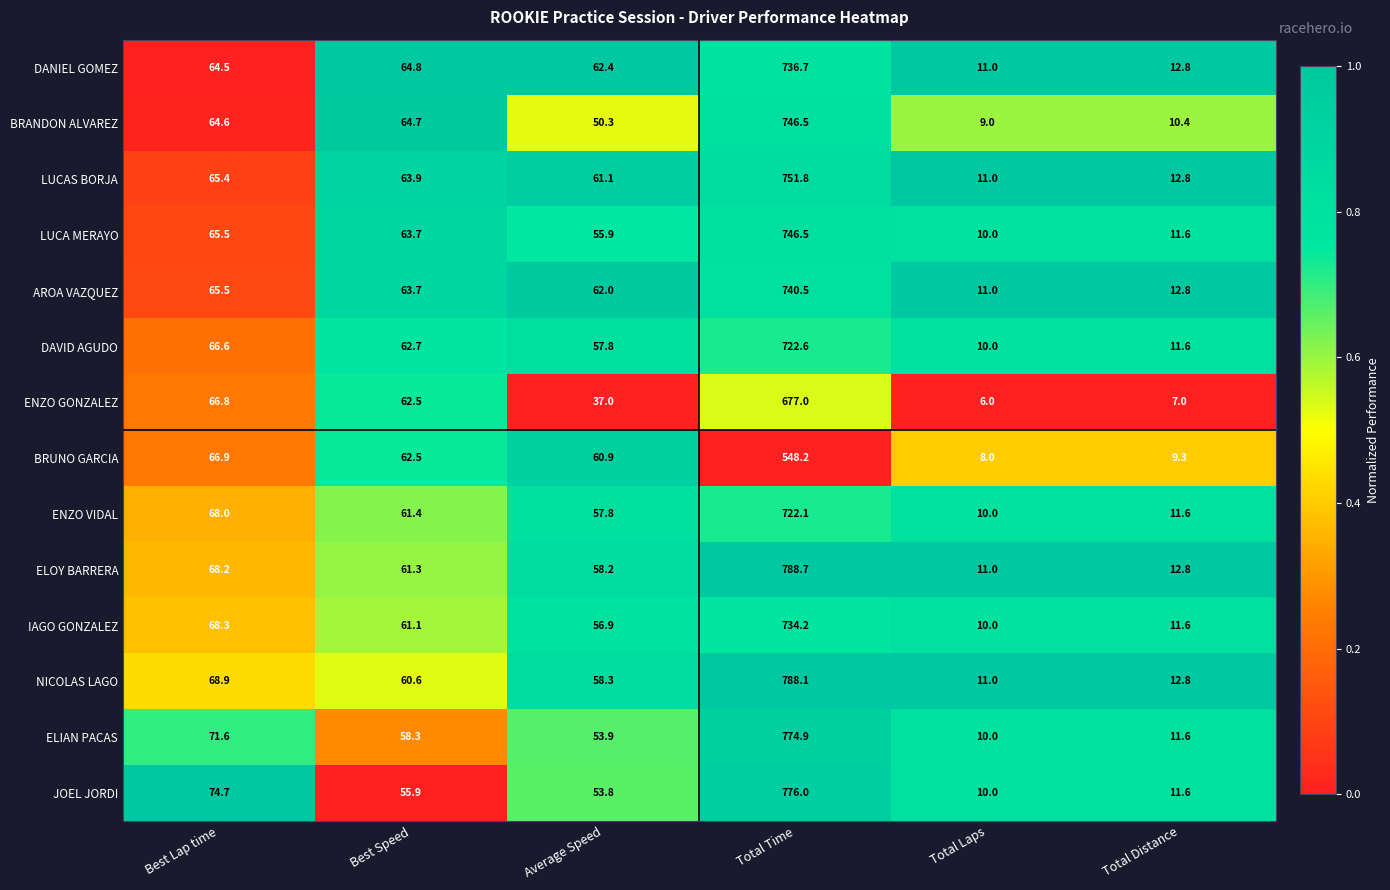

What is the difference between the highest and lowest values at Best Lap time?

10.2